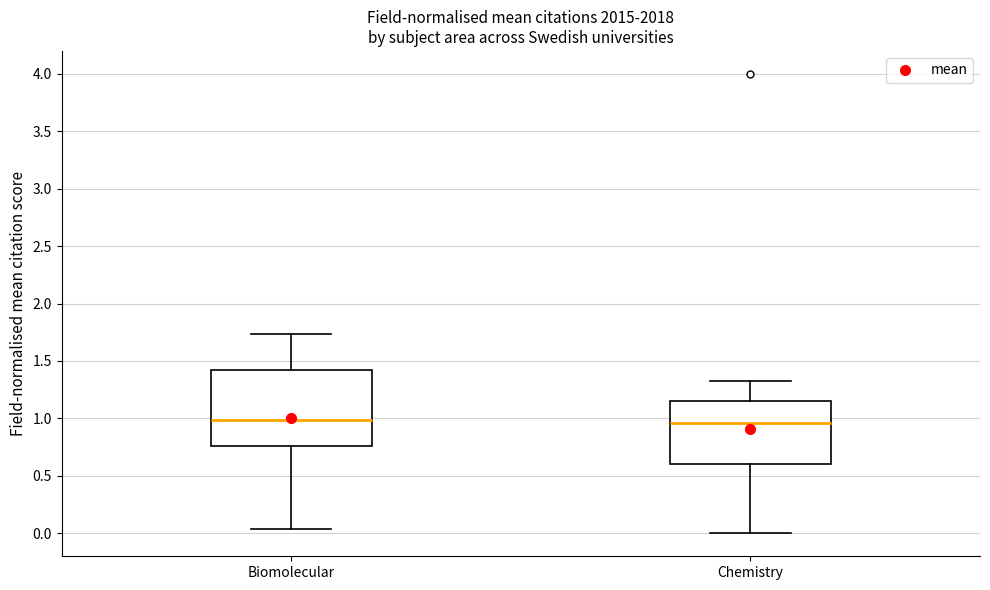

Where does the lower whisker of the box for Chemistry end on the y-axis? The values are not printed on the chart, so give them approximately, as read against the axis.

0.00